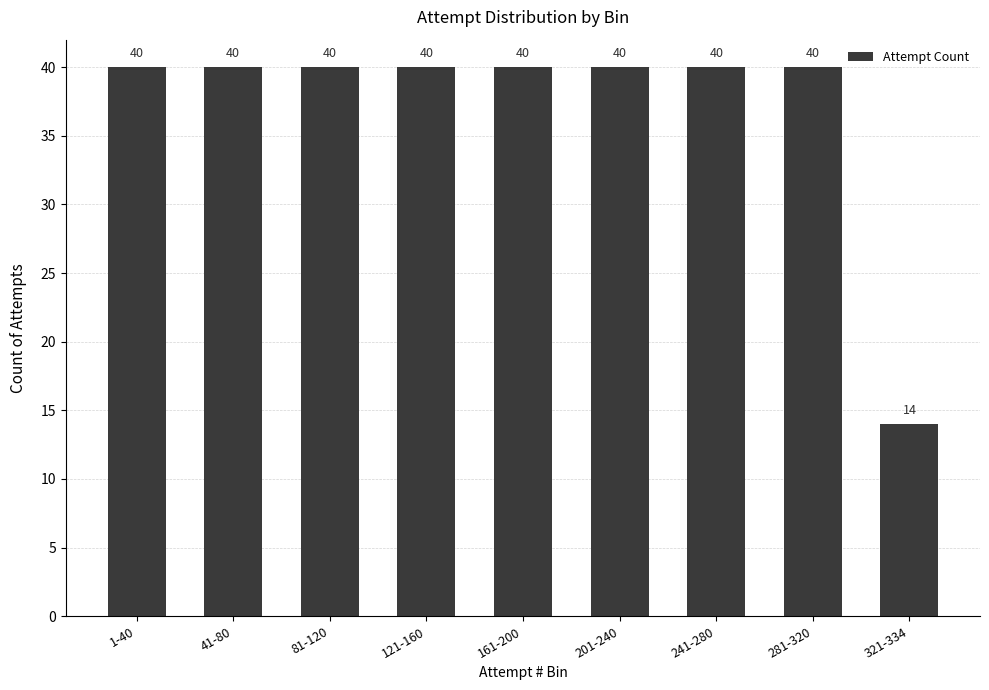

Approximately how many times larger is the value at 241-280 compared to 1-40?

1.0